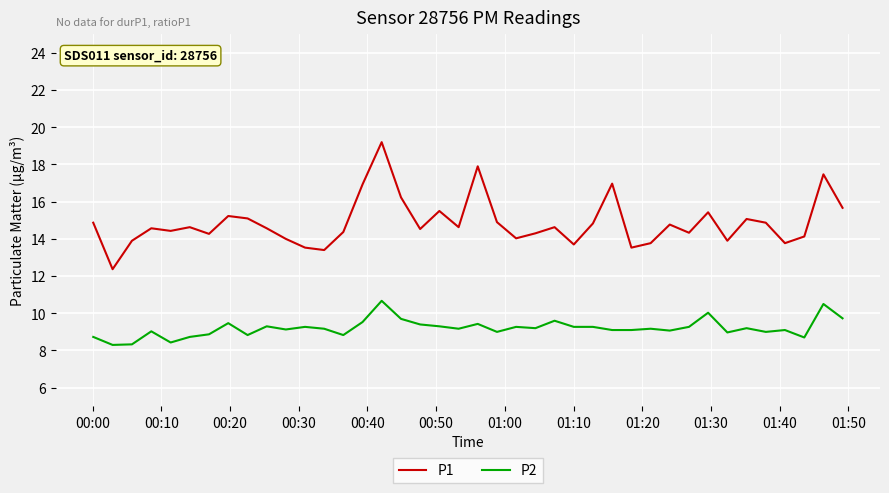

Rank the series by their average value, from highest to lowest.

P1, P2